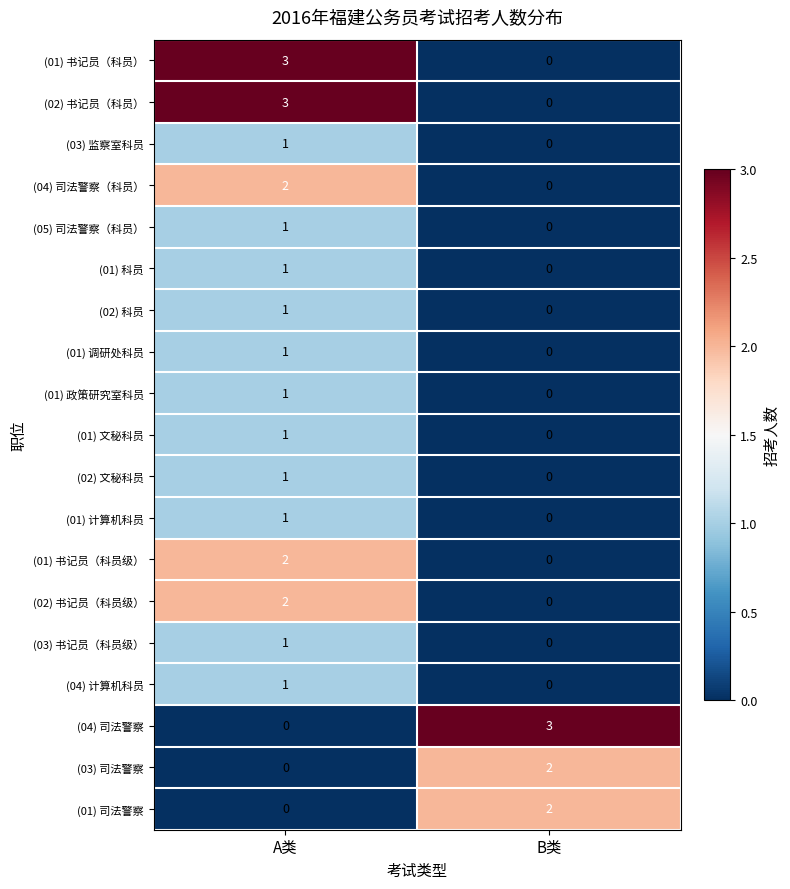

Rank the categories by (01) 书记员（科员级） value from lowest to highest.

B类, A类